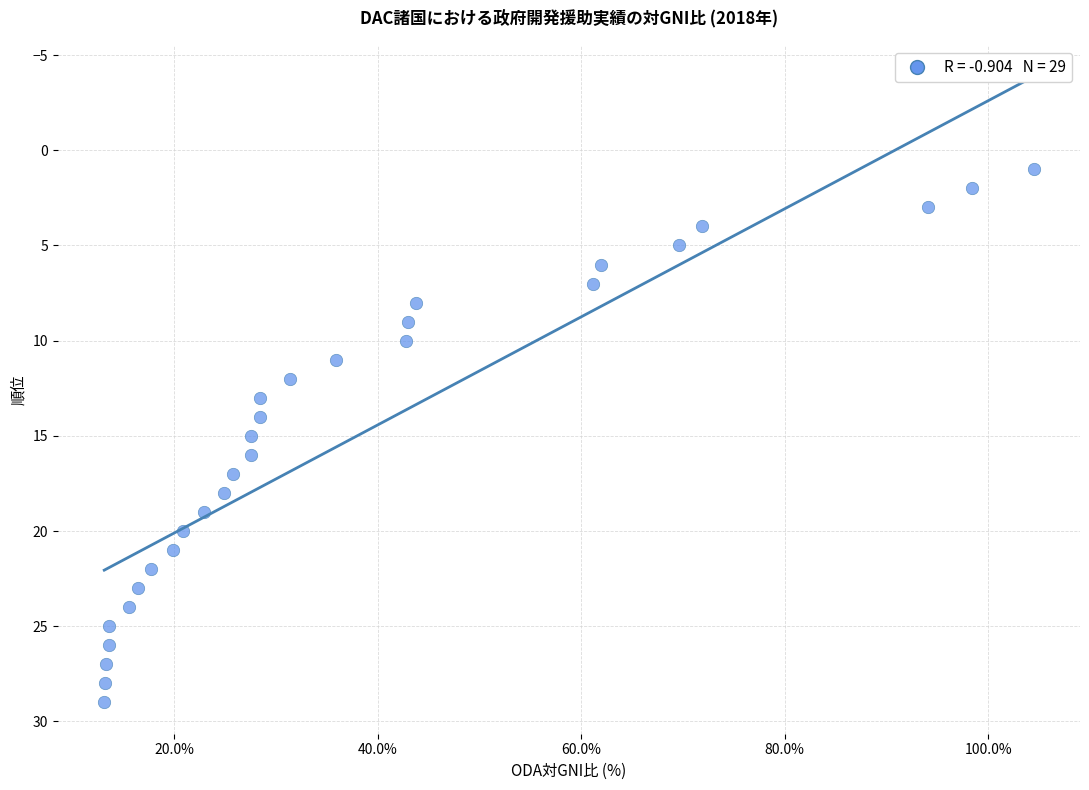

What is the range of Y values (max minus min)?

28